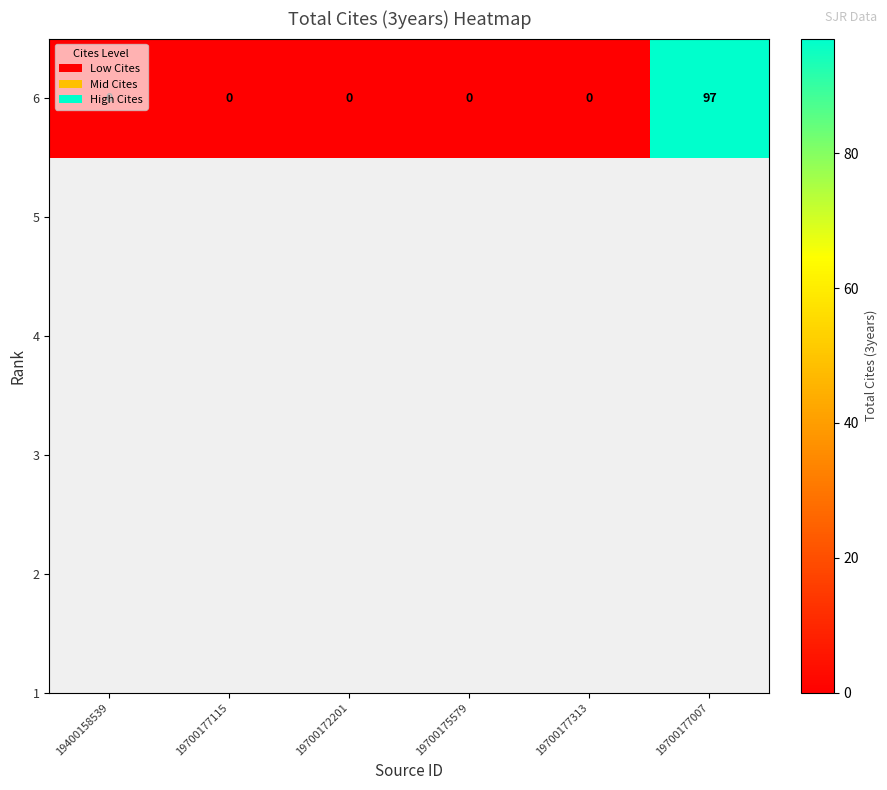

Which category has the lowest value across all series?

19400158539